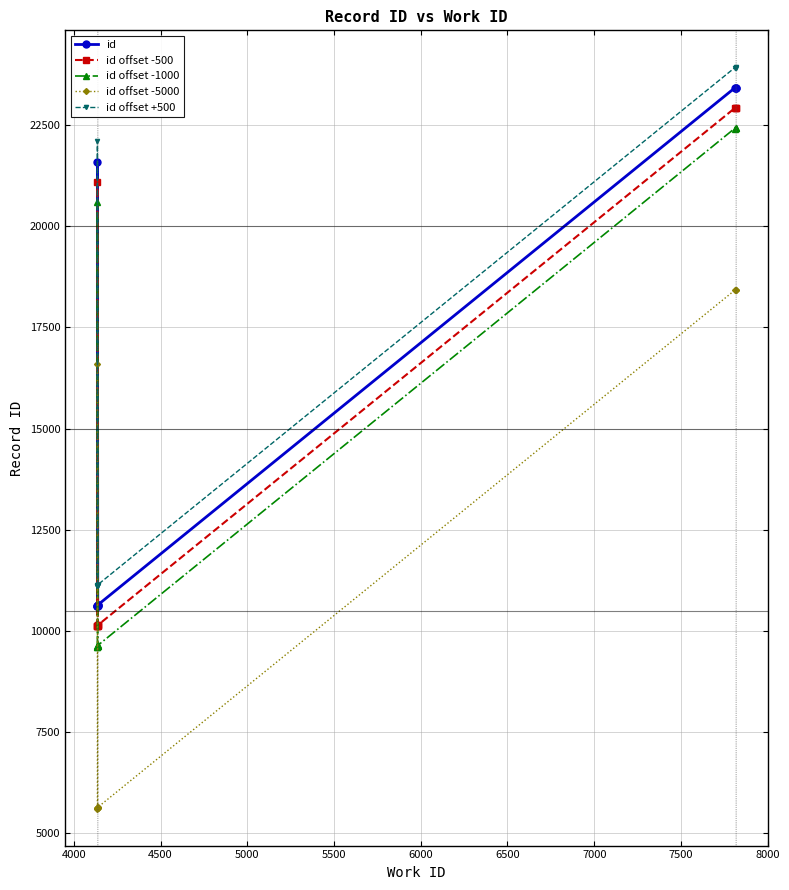

What are all the series names shown in the legend?

id, id offset -500, id offset -1000, id offset -5000, id offset +500